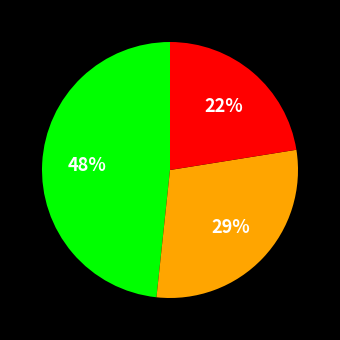

Does any single category account for the majority?

No